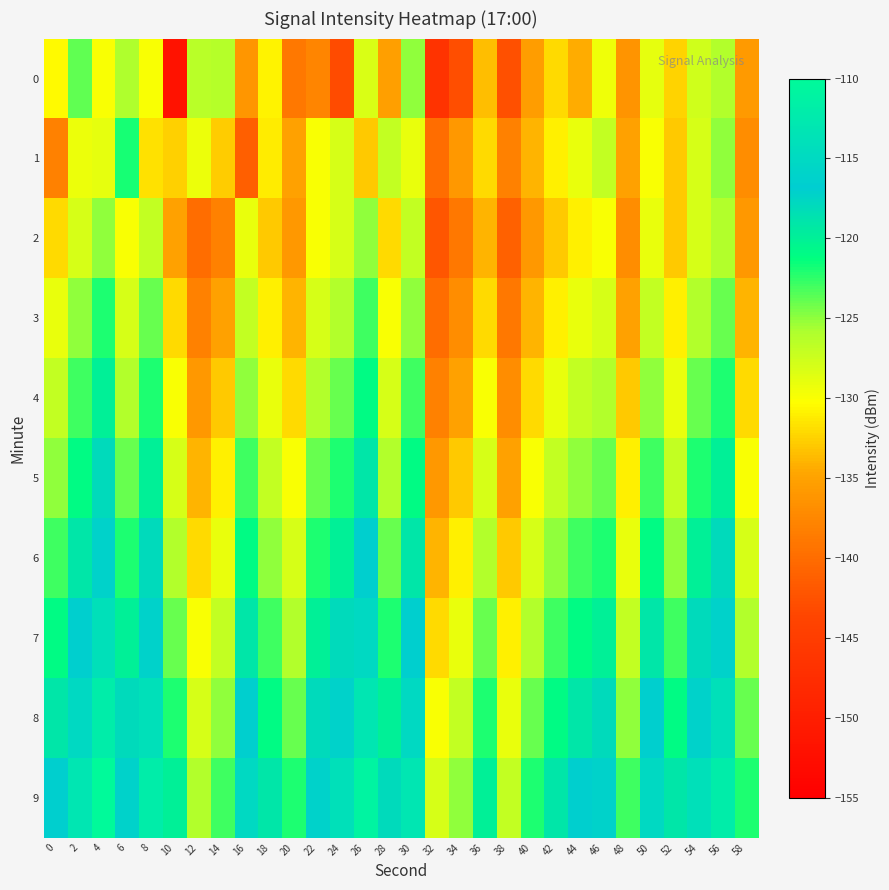

At which category does the chart reach its minimum across all series?

10